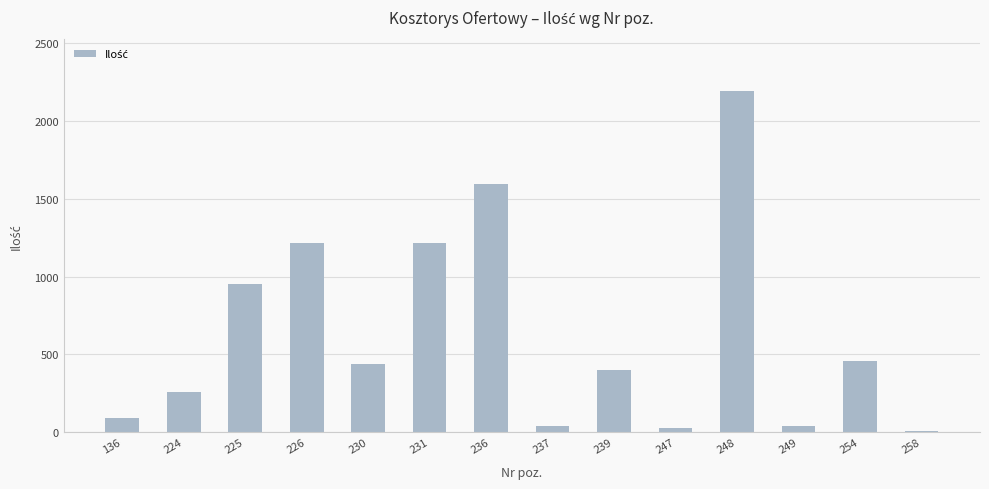

Which category has the highest value across all series?

248